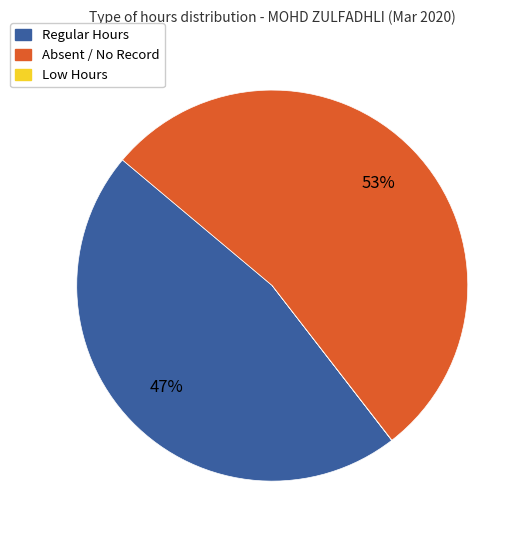

Is there any slice that represents more than half of the pie?

Yes